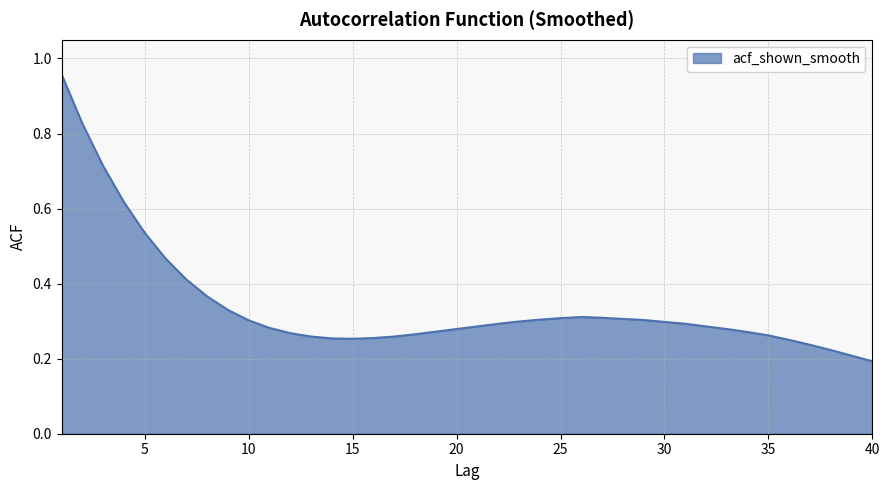

Where is the first local minimum?

15